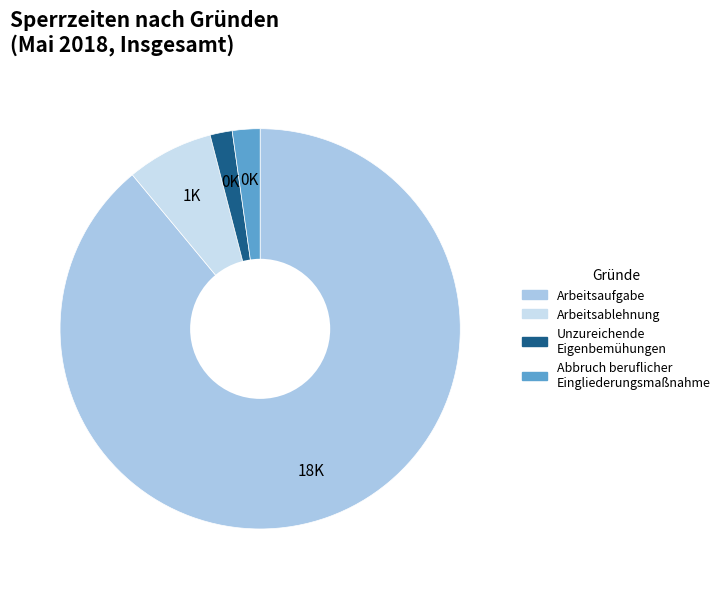

Is there any slice that represents more than half of the pie?

Yes